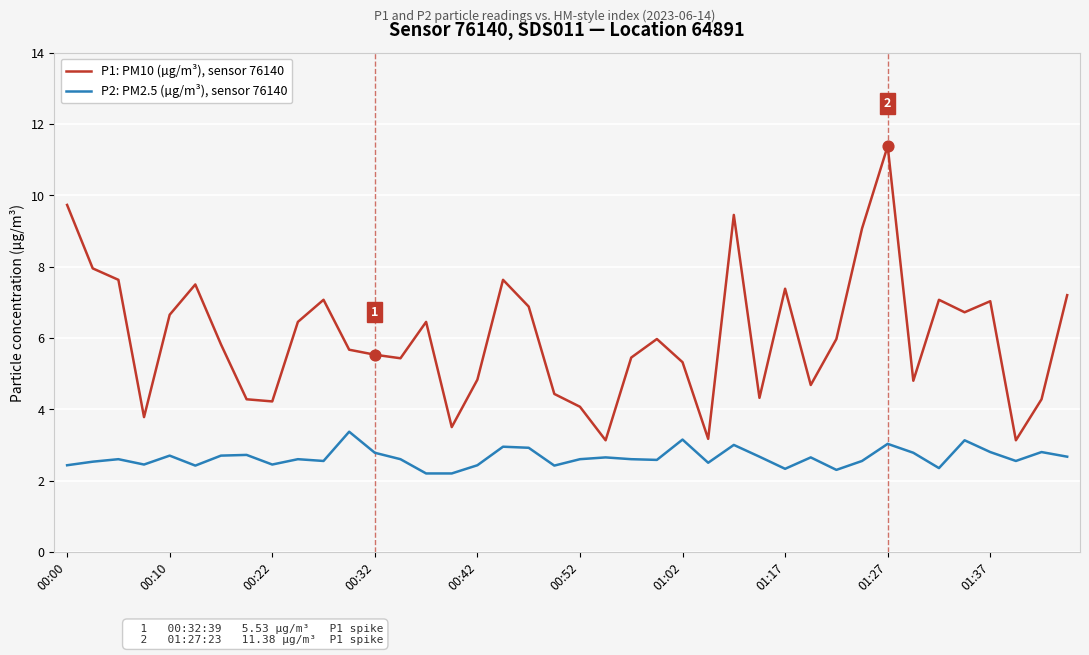

What is the highest value of the P2: PM2.5 (µg/m³), sensor 76140 series?

3.4